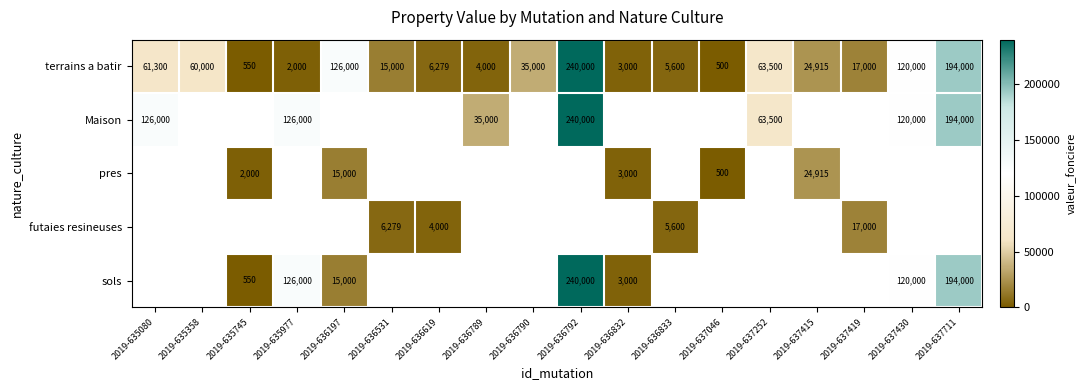

The value of Maison at 2019-636789 is 35000. True or false?

True